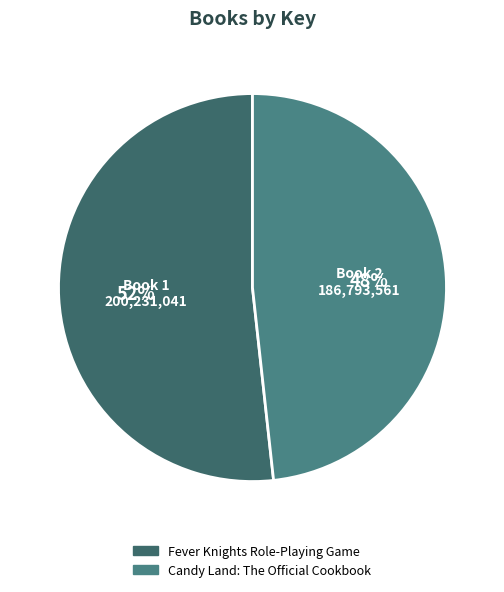

How many slices are in this pie chart?

2